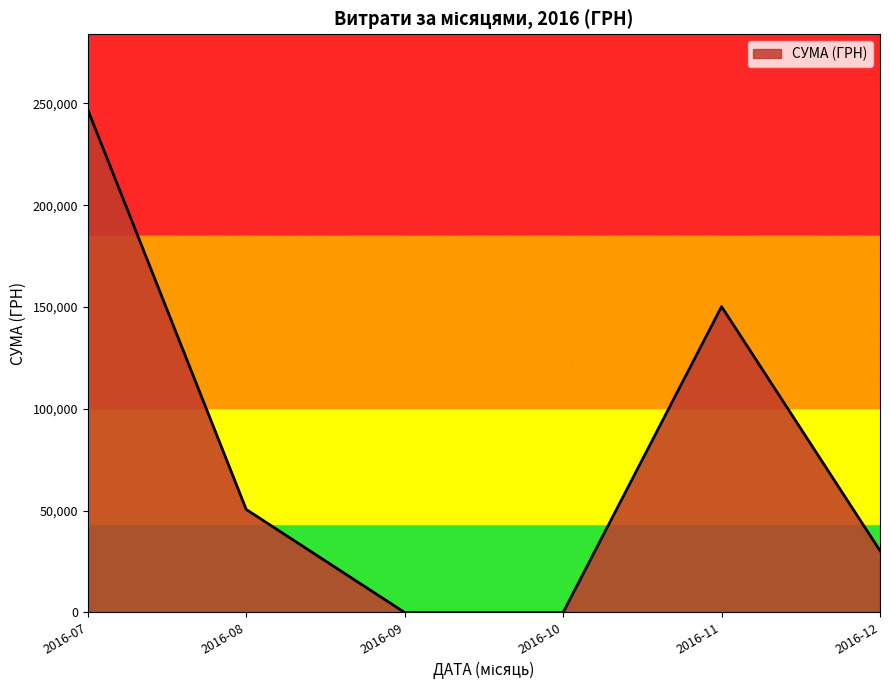

The value at 2016-08 is 50602.0. True or false?

True